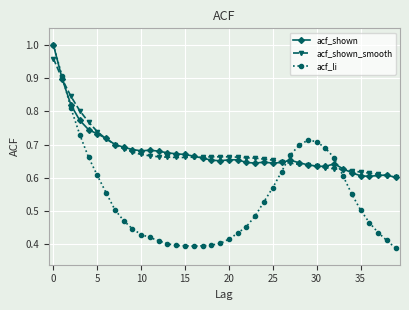

After their last crossing, which series has the higher values: acf_li or acf_shown_smooth?

acf_shown_smooth